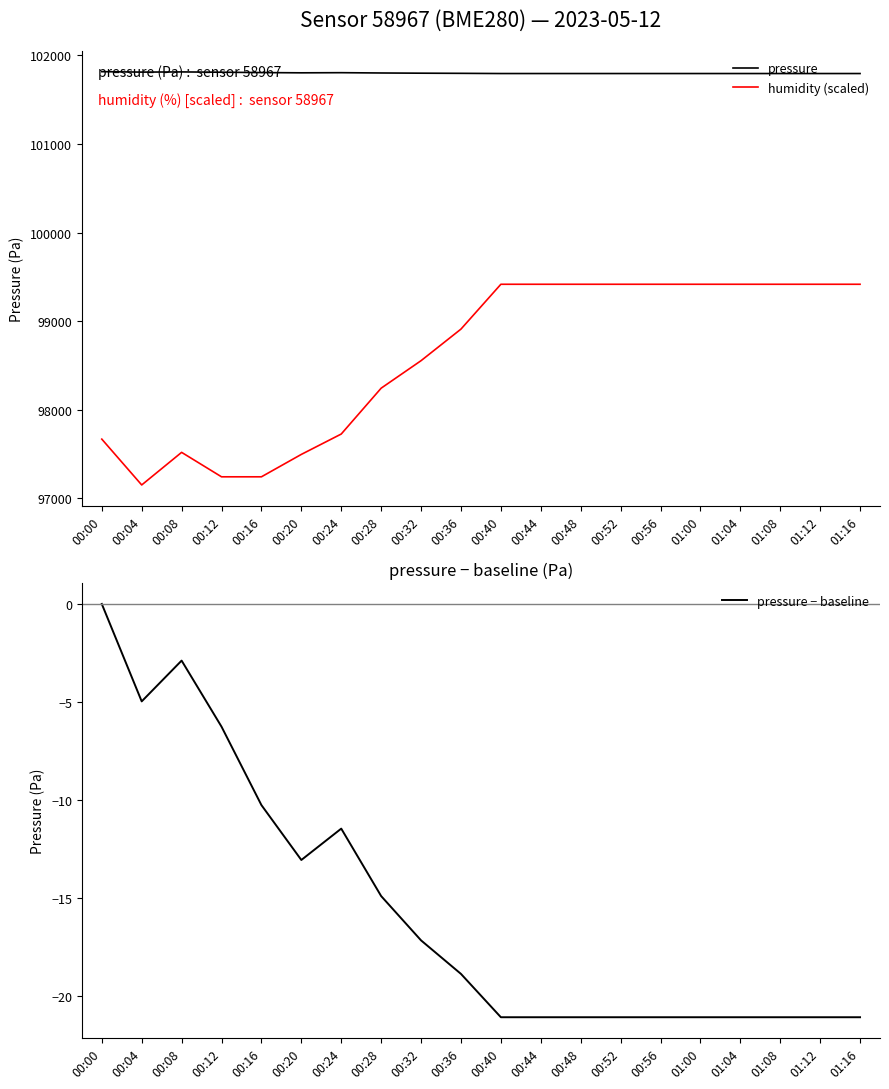

Between 00:40 and 01:08, which series saw the biggest shift?

pressure